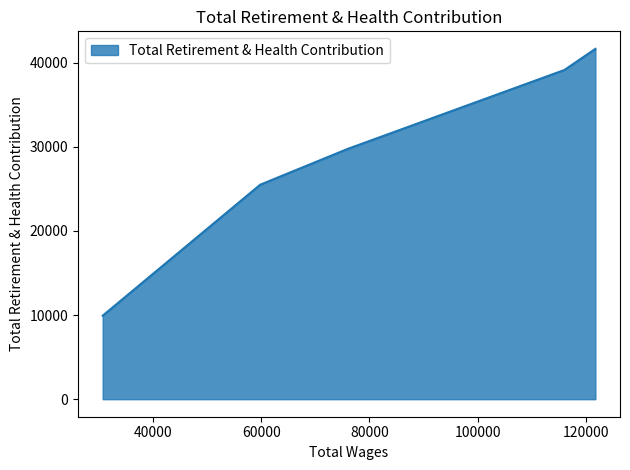

True or false: the data has more than 0 interior local peaks.

False